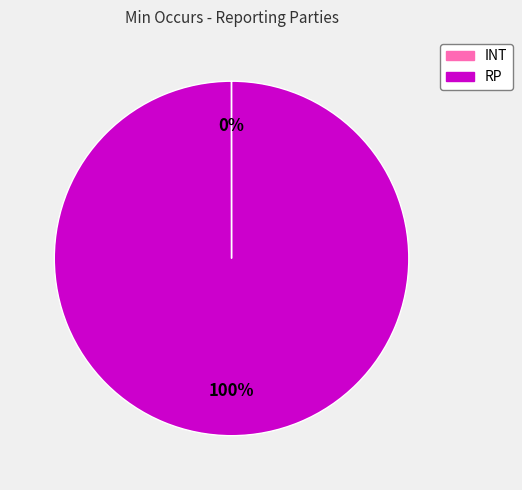

The RP slice represents 100% of the pie. True or false?

True